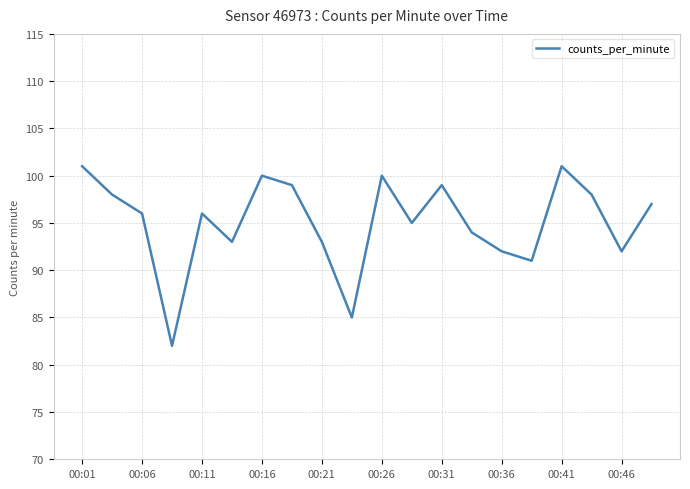

What is the maximum value shown in the chart?

101